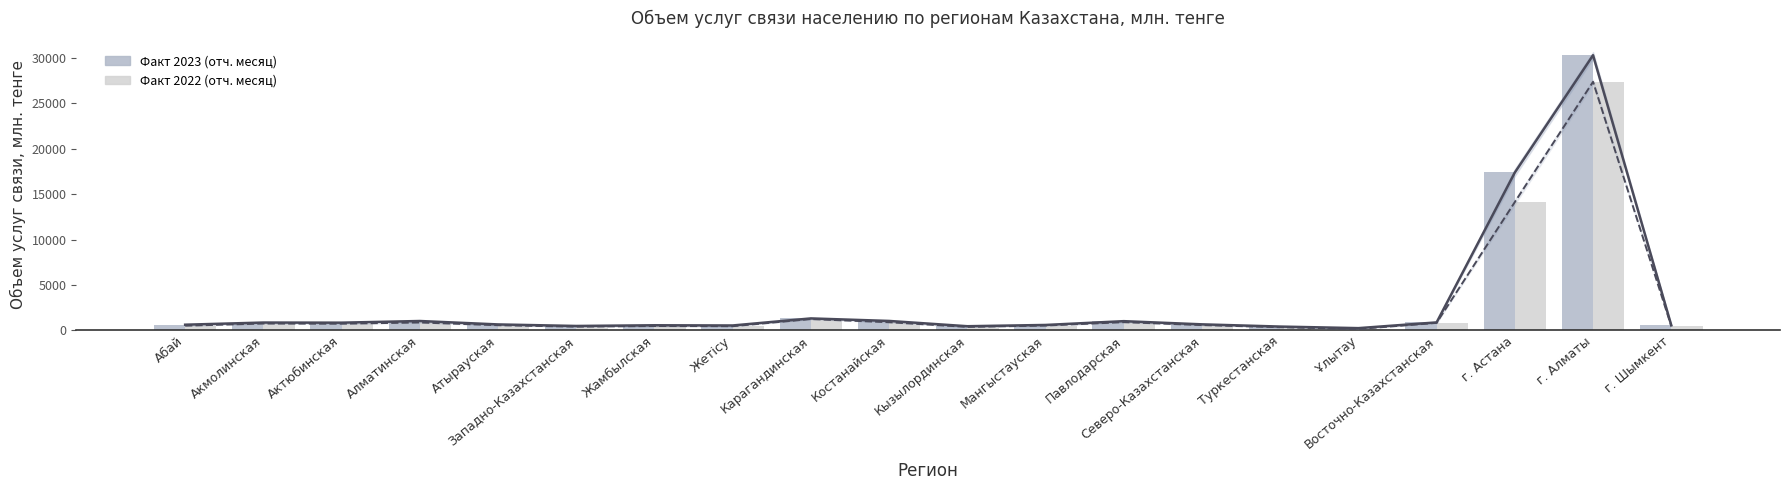

What are all the series names shown in the legend?

Факт 2023 (отч. месяц), Факт 2022 (отч. месяц)